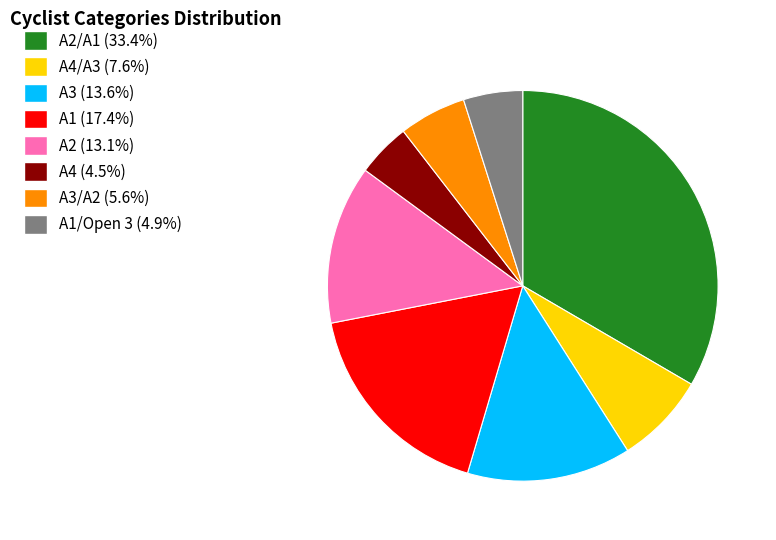

Is there a majority slice in this chart?

No